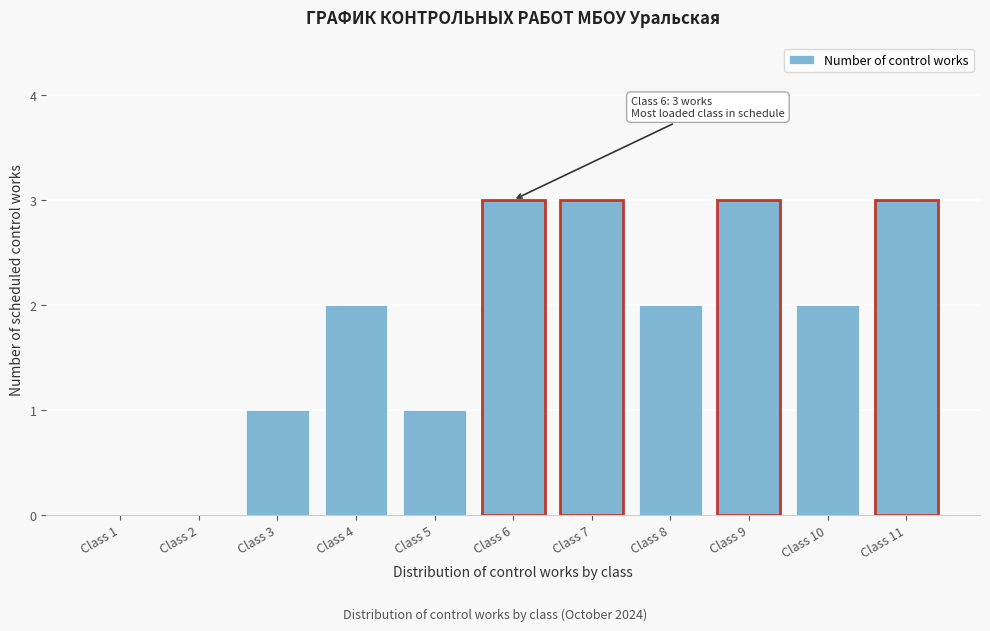

Reading left to right, what are all the values shown in this chart?

Class 1=0	Class 2=0	Class 3=1	Class 4=2	Class 5=1	Class 6=3	Class 7=3	Class 8=2	Class 9=3	Class 10=2	Class 11=3